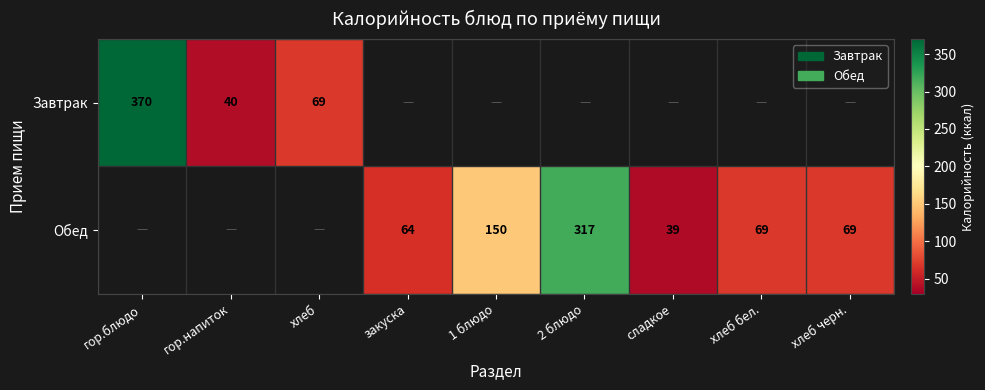

The value of Обед at 1 блюдо is 150. True or false?

True